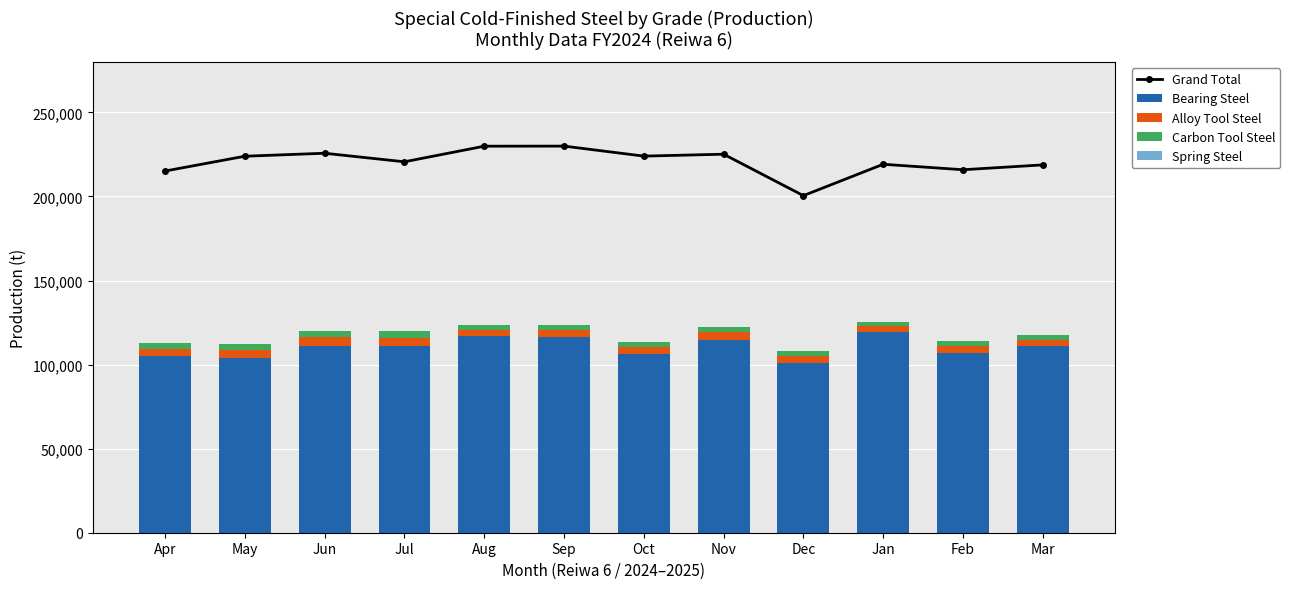

Rank the series at Jun from lowest to highest value.

Spring Steel, Carbon Tool Steel, Alloy Tool Steel, Bearing Steel, Grand Total